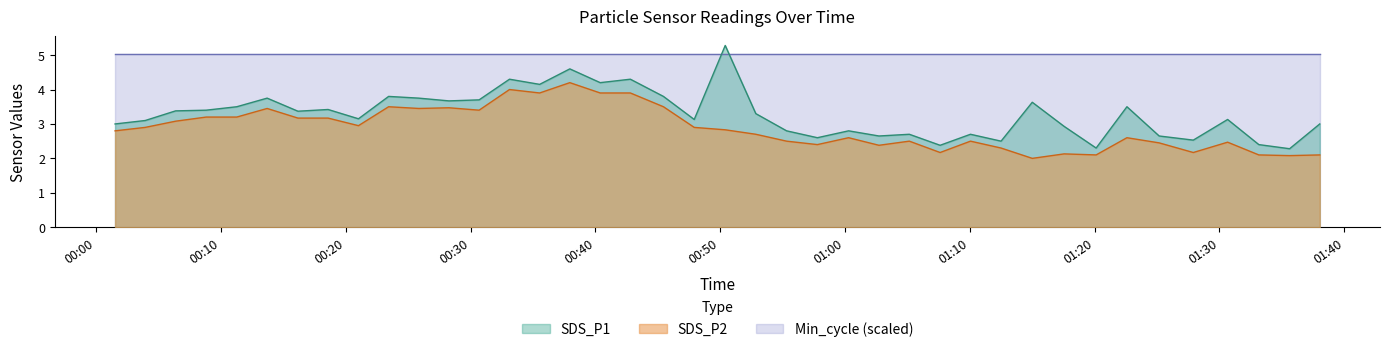

True or false: SDS_P1 and SDS_P2 cross at least once.

False